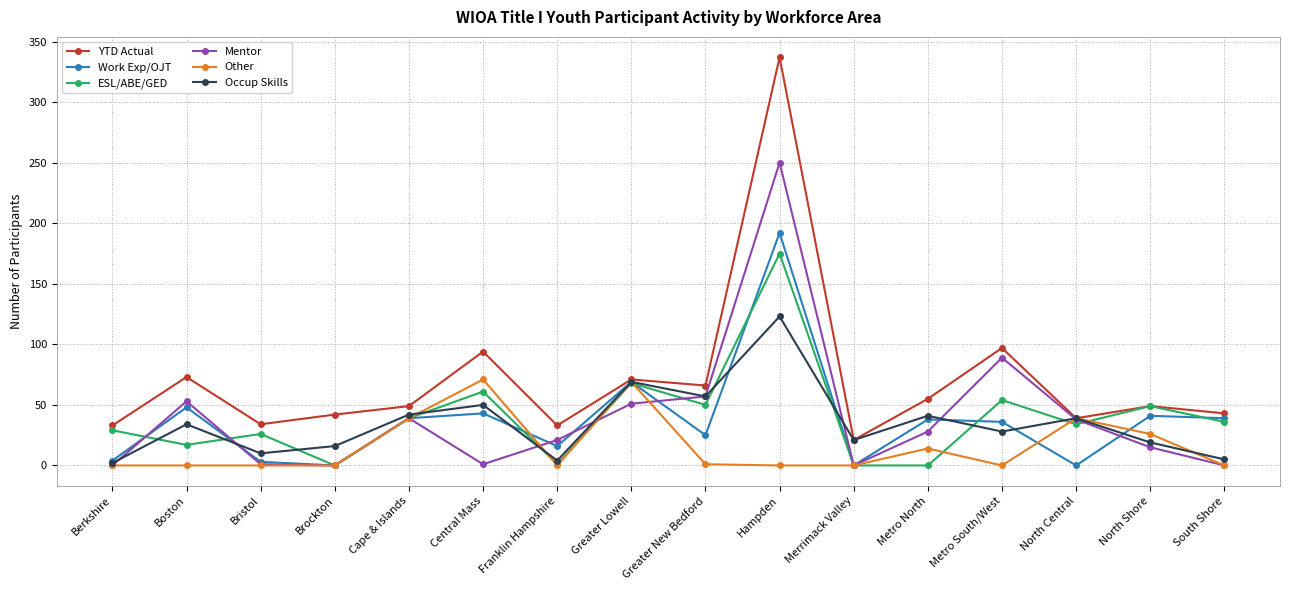

What is the difference between the Work Exp/OJT values at Central Mass and Franklin Hampshire?

27